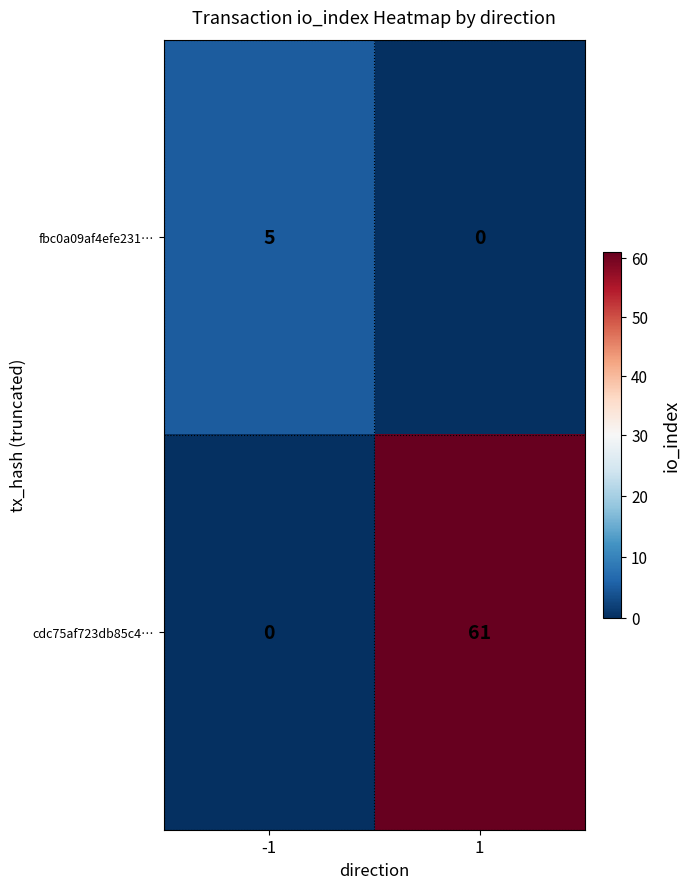

Which series has the largest total across all categories?

cdc75af723db85c4…